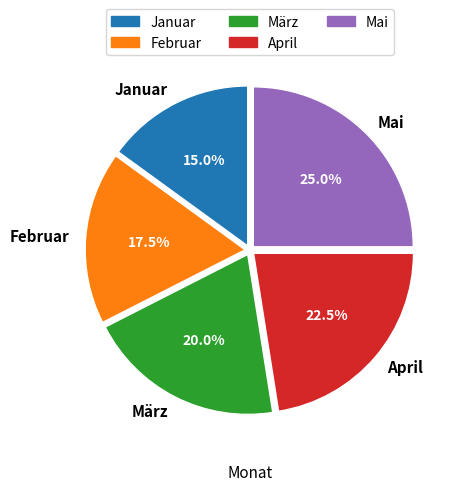

Which has a higher value, Mai or Februar?

Mai